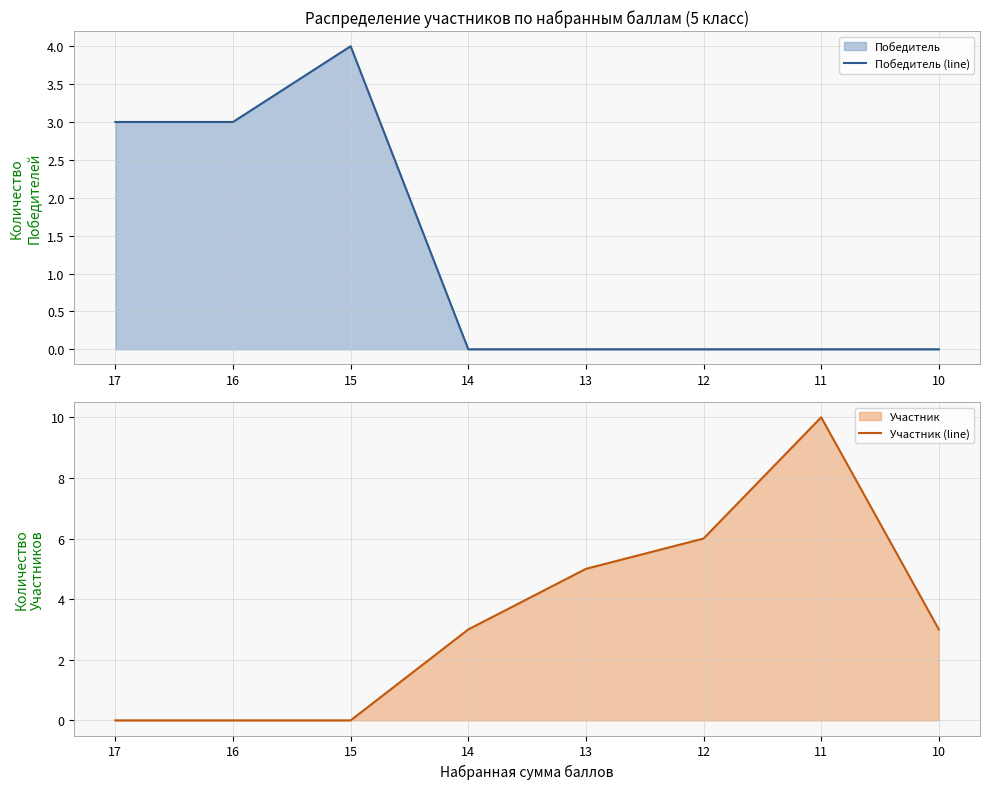

How many series are shown in this chart?

2